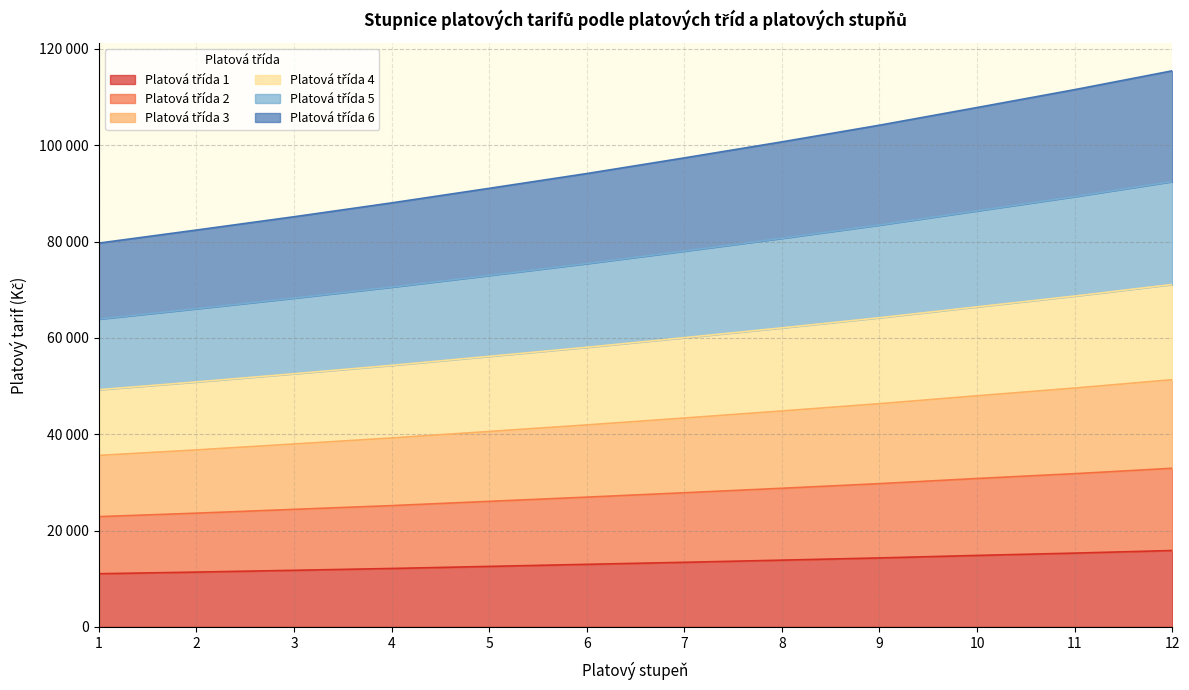

Rank the categories by Platová třída 2 value from lowest to highest.

1, 2, 3, 4, 5, 6, 7, 8, 9, 10, 11, 12